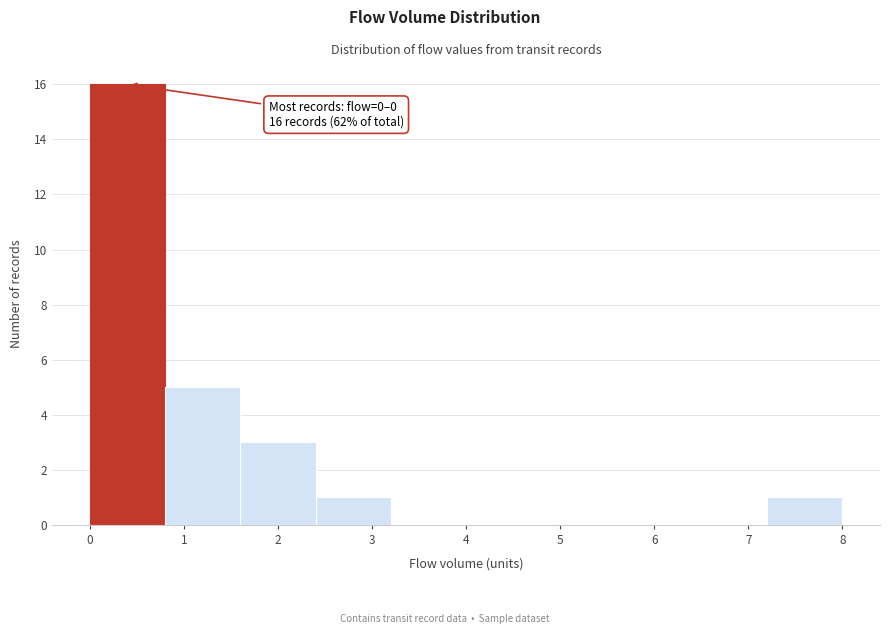

Over which range of the x-axis is the bar tallest?

0.0 to 0.8